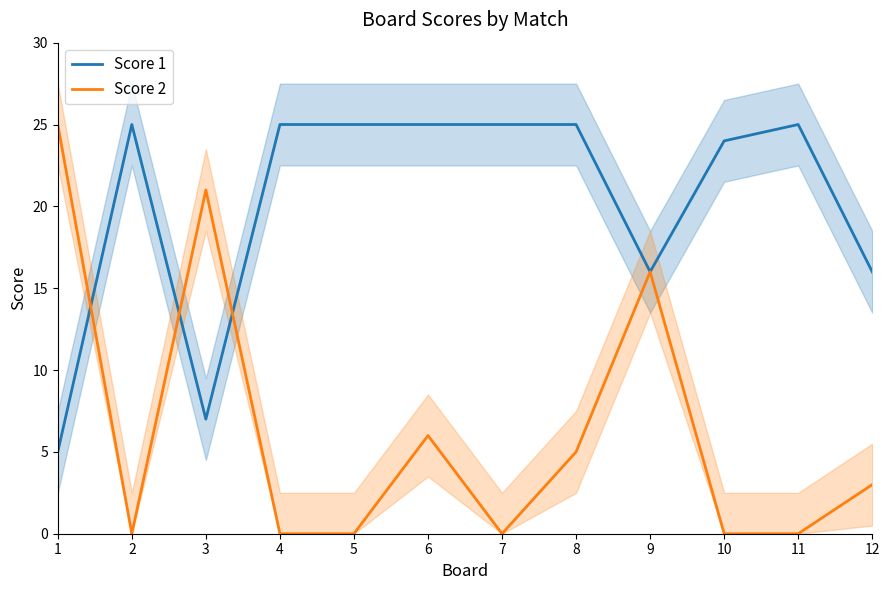

At how many categories does at least one series exceed 2?

12